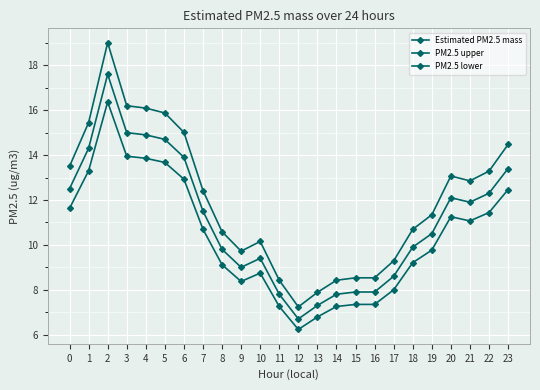

The value of Estimated PM2.5 mass at 4 is 14.9. True or false?

True